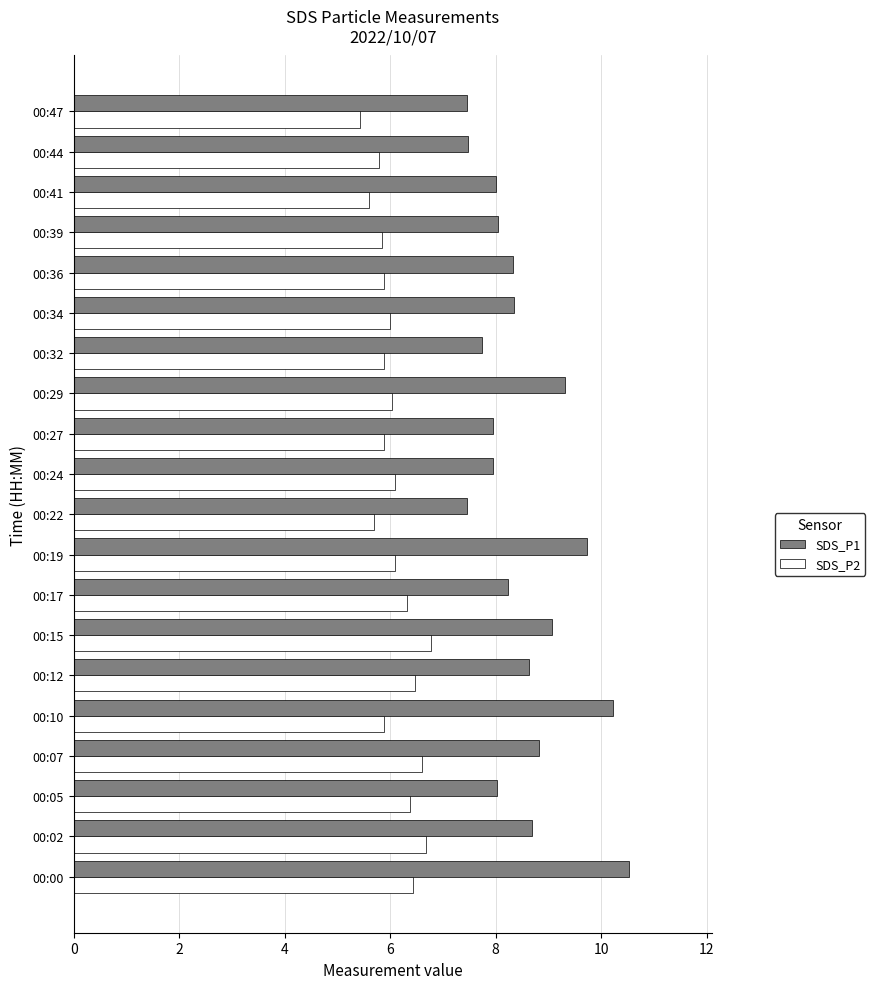

Which series has the widest spread of values?

SDS_P1